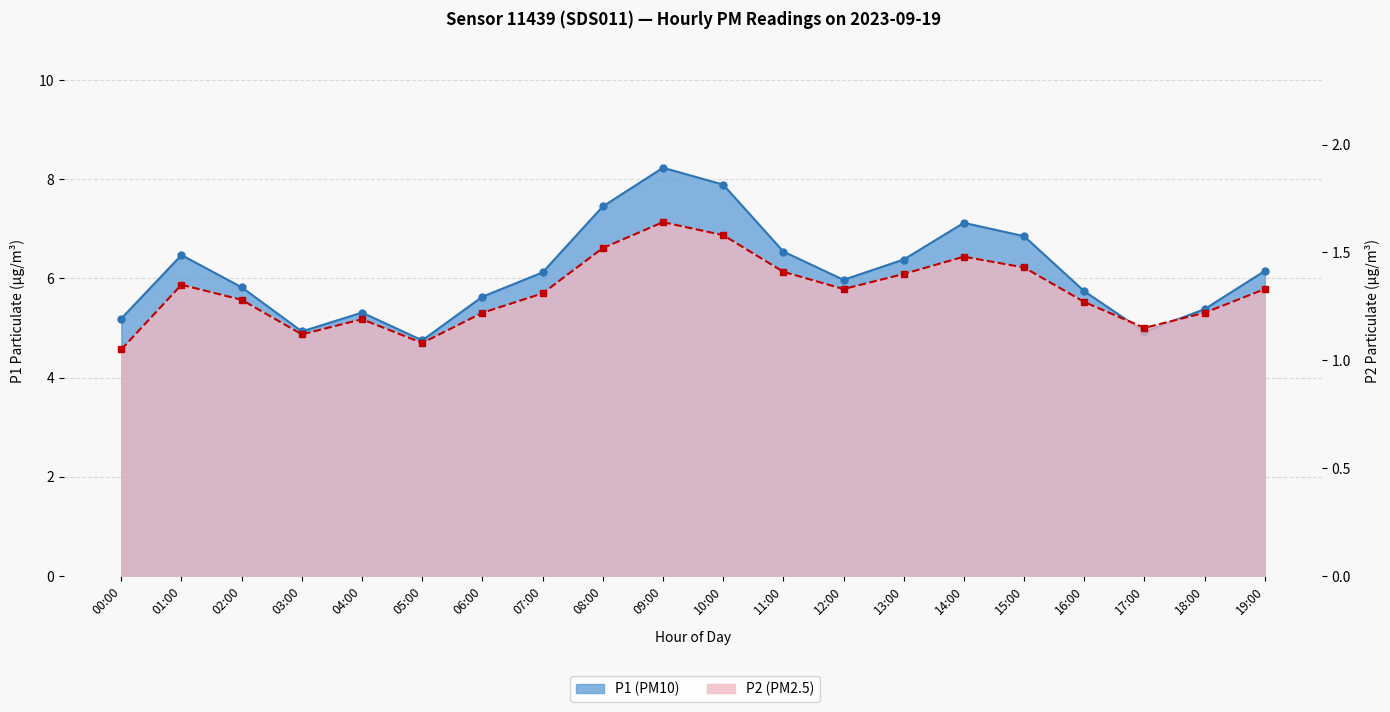

Reading right to left, extract all data points from this chart.

P1: 19:00=6.2	18:00=5.4	17:00=4.9	16:00=5.7	15:00=6.8	14:00=7.1	13:00=6.4	12:00=6.0	11:00=6.5	10:00=7.9	09:00=8.2	08:00=7.5	07:00=6.1	06:00=5.6	05:00=4.8	04:00=5.3	03:00=4.9	02:00=5.8	01:00=6.5	00:00=5.2
P2: 19:00=1.3	18:00=1.2	17:00=1.1	16:00=1.3	15:00=1.4	14:00=1.5	13:00=1.4	12:00=1.3	11:00=1.4	10:00=1.6	09:00=1.6	08:00=1.5	07:00=1.3	06:00=1.2	05:00=1.1	04:00=1.2	03:00=1.1	02:00=1.3	01:00=1.4	00:00=1.1